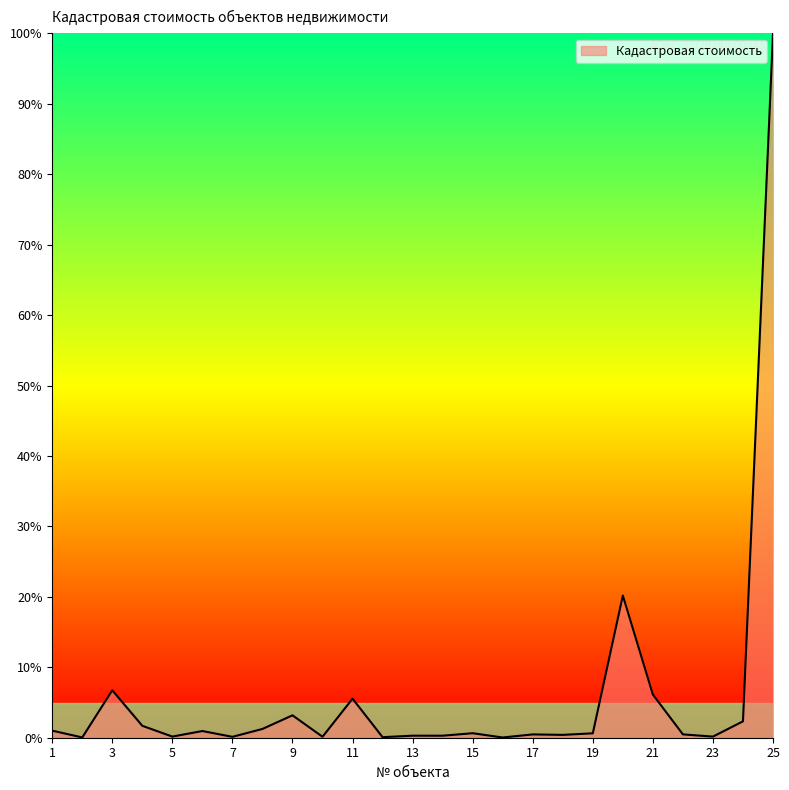

What is the greatest value displayed?

100.0